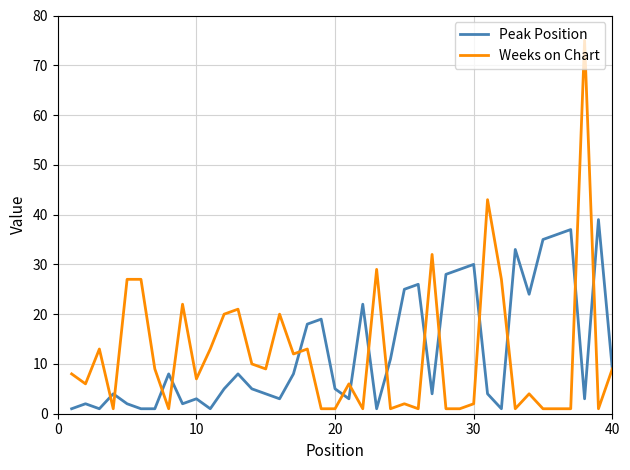

What are all the series names shown in the legend?

Peak Position, Weeks on Chart